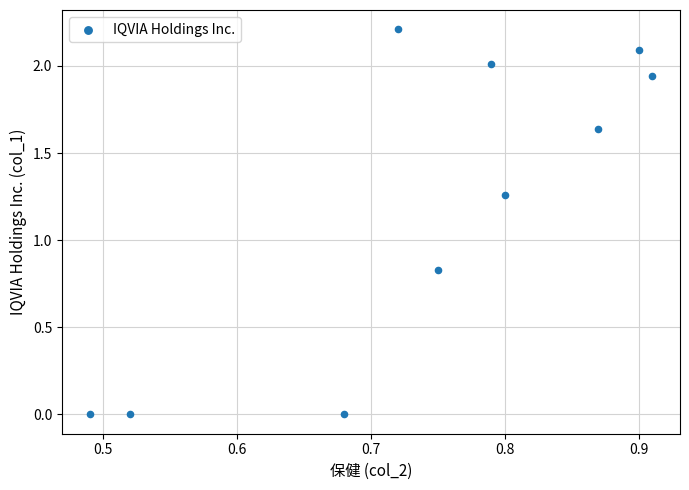

What is the average X value?

0.7